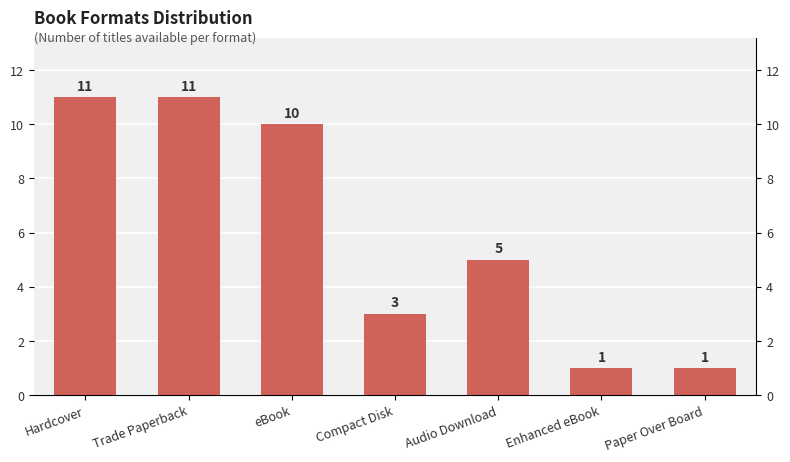

Count the values in the range 1 to 11.

7